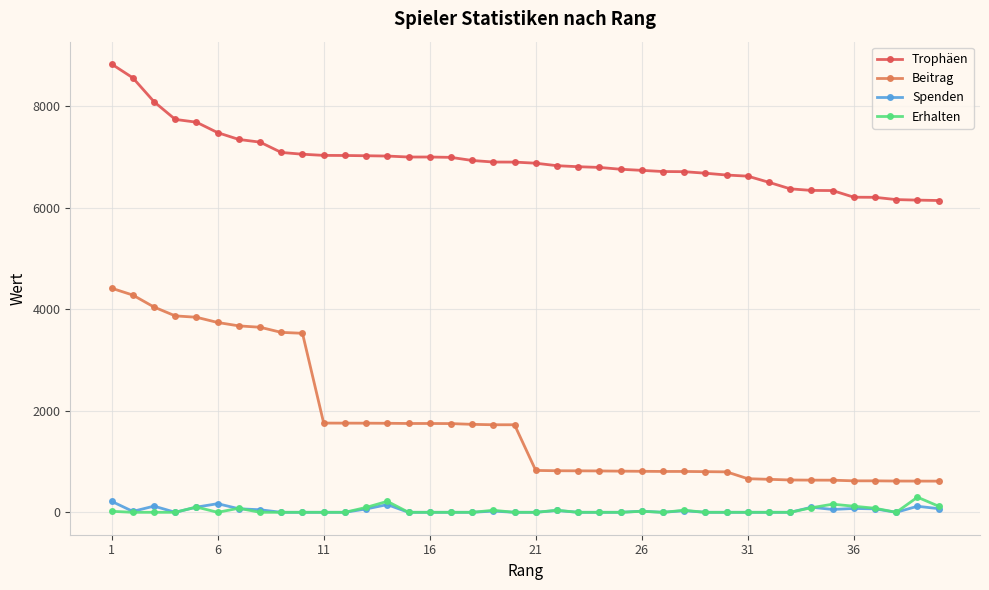

What is the maximum value shown in the chart?

8831